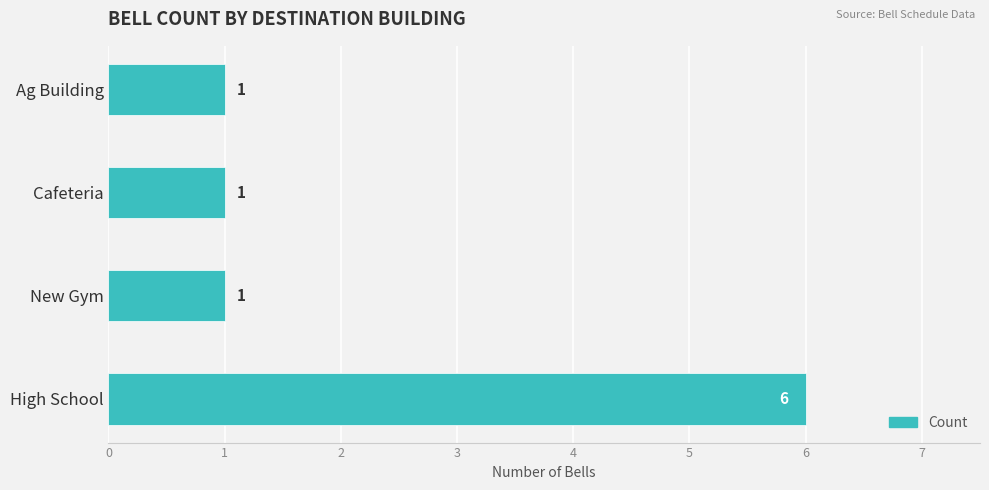

What is the greatest value displayed?

6